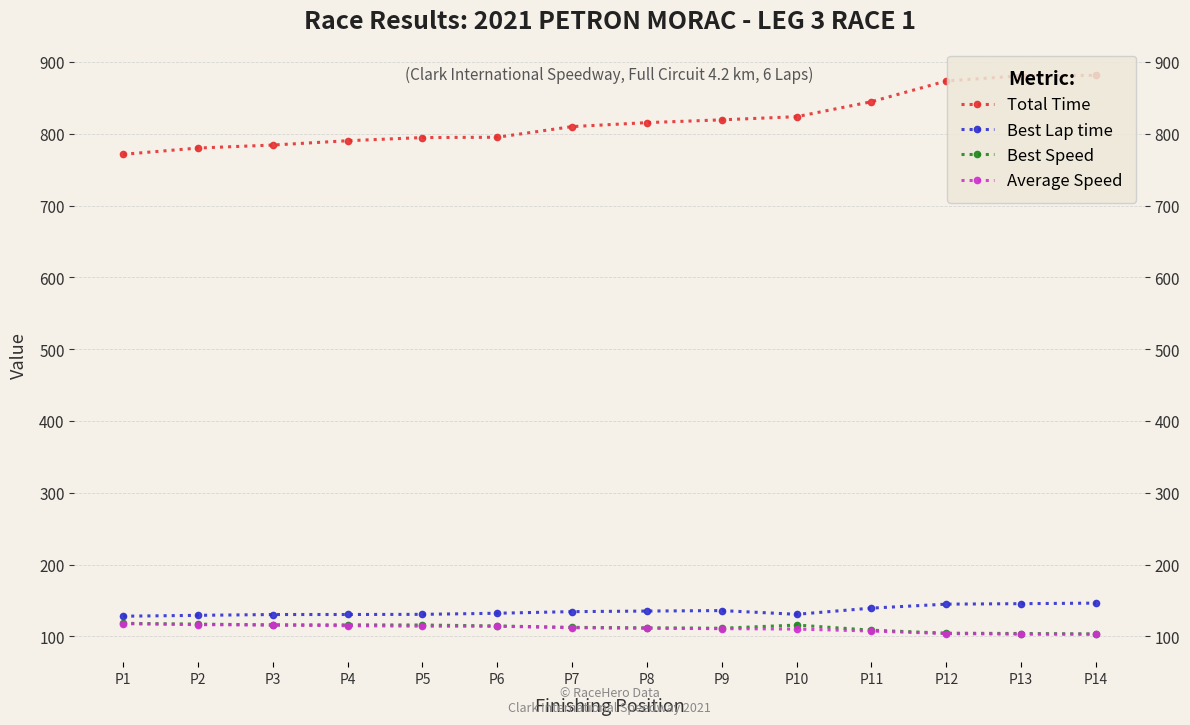

Reading left to right, what are all the values shown in this chart?

Total Time: P1=771.3	P2=780.1	P3=784.3	P4=790.3	P5=794.7	P6=795.1	P7=810.0	P8=815.5	P9=819.4	P10=823.8	P11=844.6	P12=873.5	P13=880.7	P14=881.3
Best Lap time: P1=128.0	P2=129.3	P3=130.4	P4=130.4	P5=130.6	P6=132.2	P7=134.4	P8=135.2	P9=135.9	P10=130.7	P11=139.3	P12=144.8	P13=145.5	P14=146.3
Best Speed: P1=118.1	P2=117.0	P3=116.0	P4=115.9	P5=115.8	P6=114.4	P7=112.5	P8=111.8	P9=111.3	P10=115.7	P11=108.5	P12=104.4	P13=103.9	P14=103.4
Average Speed: P1=117.6	P2=116.3	P3=115.7	P4=114.8	P5=114.2	P6=114.1	P7=112.0	P8=111.2	P9=110.7	P10=110.1	P11=107.4	P12=103.9	P13=103.0	P14=102.9